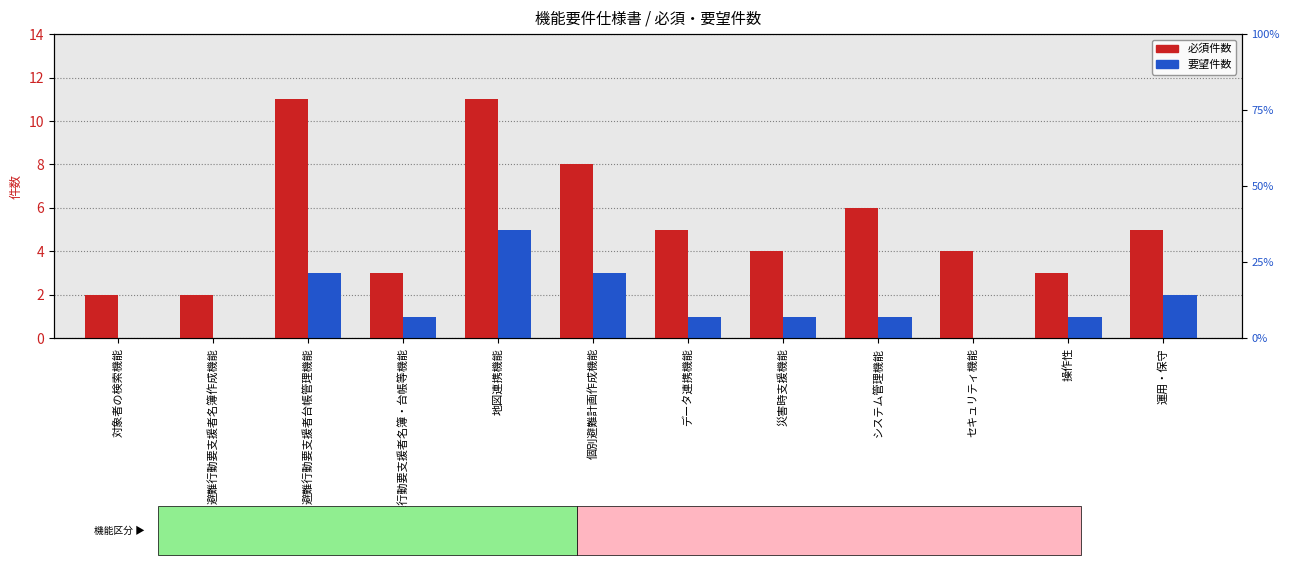

Is it true that 必須 equals 8 at 運用・保守?

False